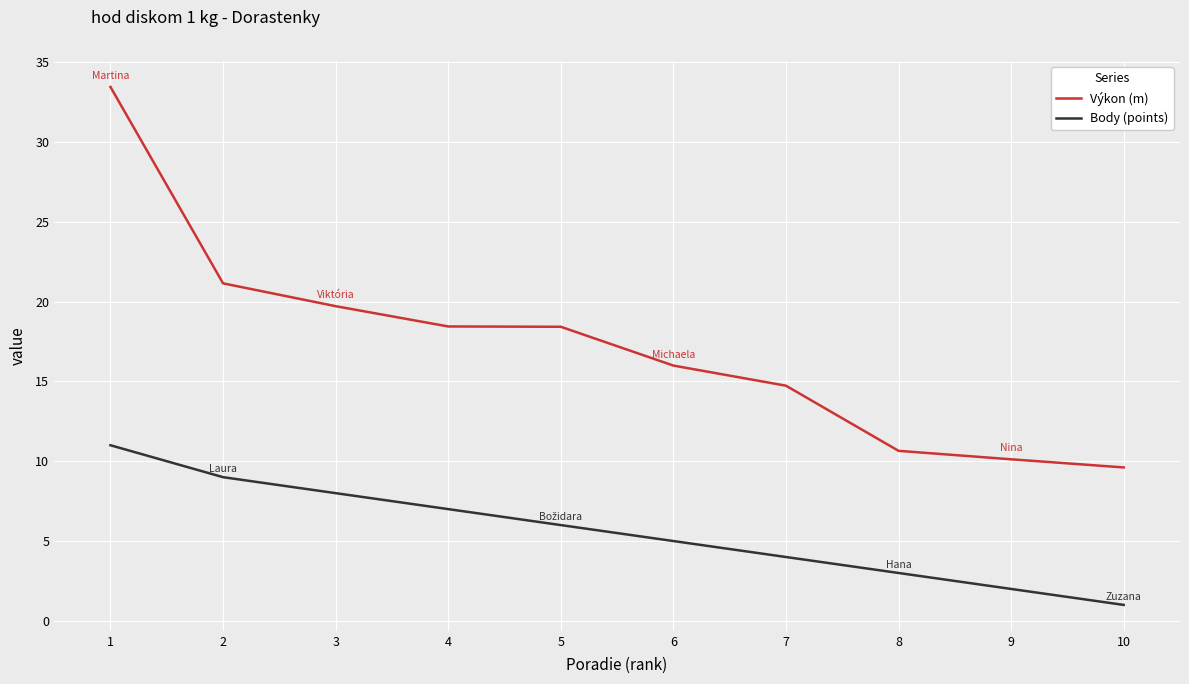

Read the Body (points) value at 3.

8.0